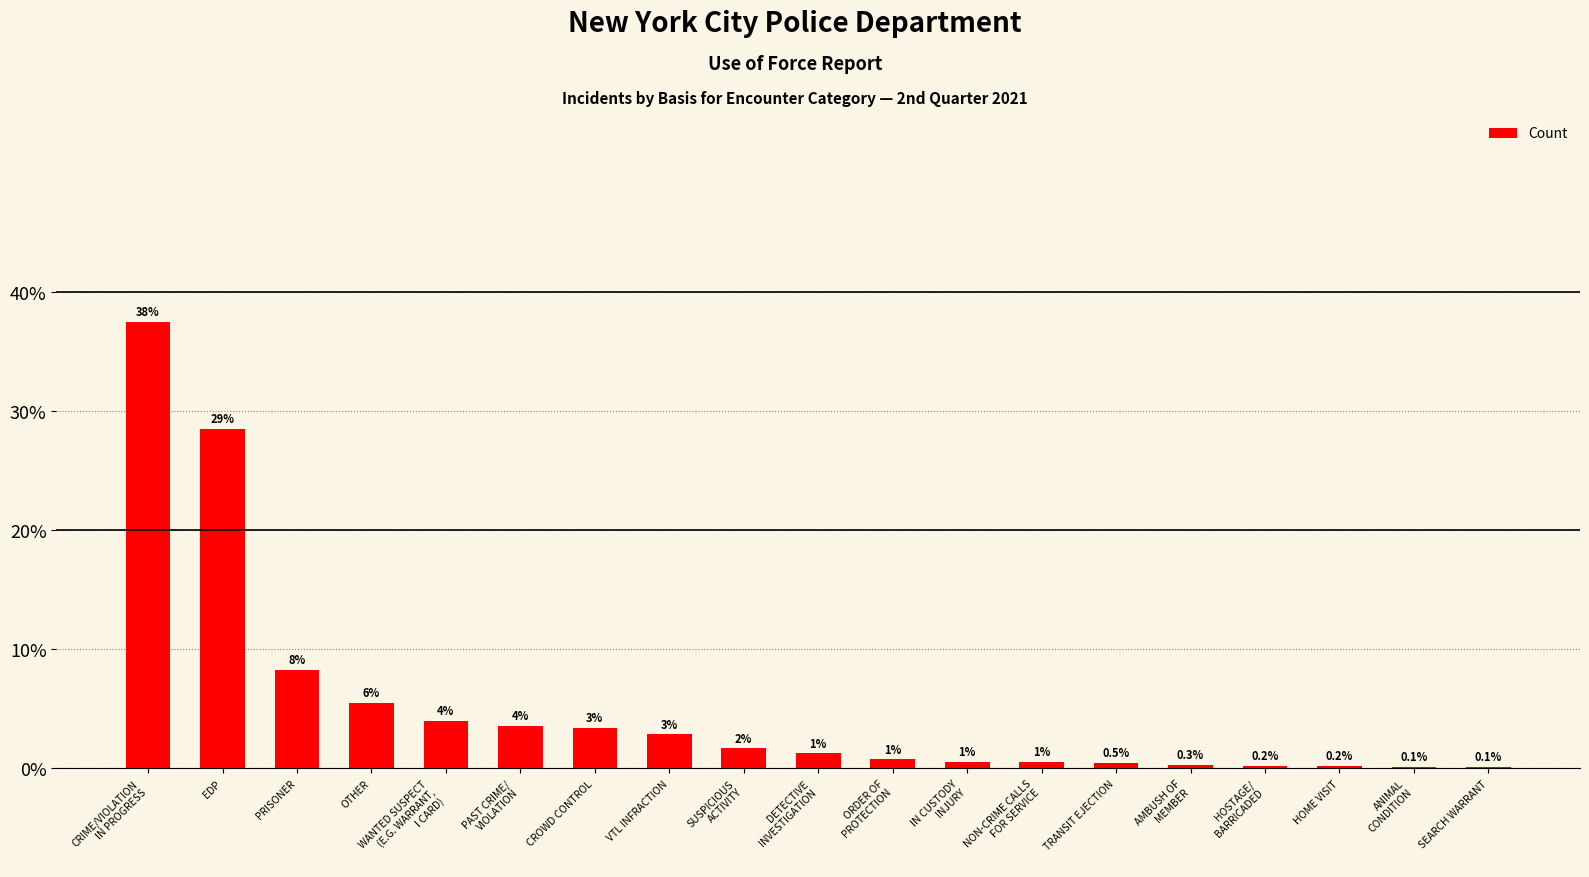

What position from the right is WANTED SUSPECT
(E.G. WARRANT,
I CARD)?

15